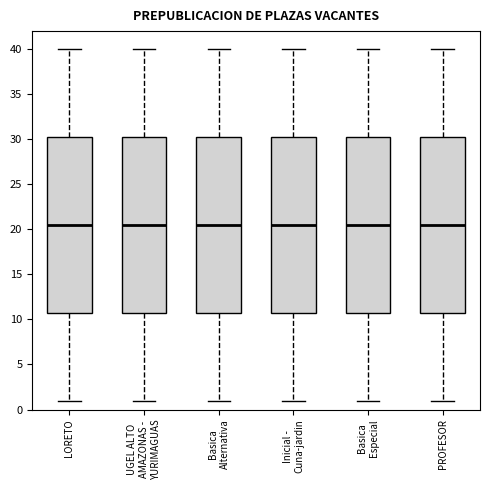

Reading left to right, transcribe this box plot: for each box, give where its median line is, the range the box spans, and where its two whiskers end, as read against the y-axis. The values are not printed on the chart, so give them approximately, as read against the axis.

LORETO: median 20.5, box 11.0 to 30.5, whiskers 1.0 to 40.0
UGEL ALTO AMAZONAS - YURIMAGUAS: median 20.5, box 11.0 to 30.5, whiskers 1.0 to 40.0
Basica Alternativa: median 20.5, box 11.0 to 30.5, whiskers 1.0 to 40.0
Inicial - Cuna-jardin: median 20.5, box 11.0 to 30.5, whiskers 1.0 to 40.0
Basica Especial: median 20.5, box 11.0 to 30.5, whiskers 1.0 to 40.0
PROFESOR: median 20.5, box 11.0 to 30.5, whiskers 1.0 to 40.0